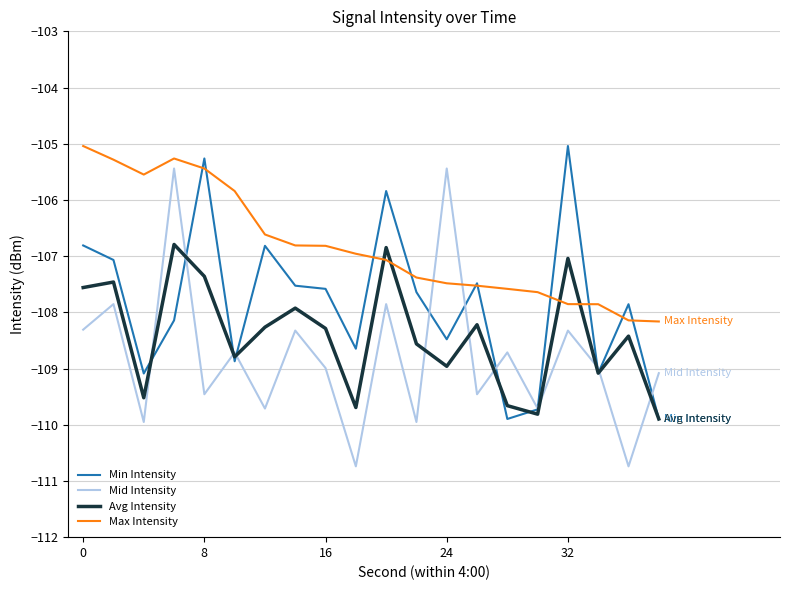

What is the highest value of the Avg Intensity series?

-106.8